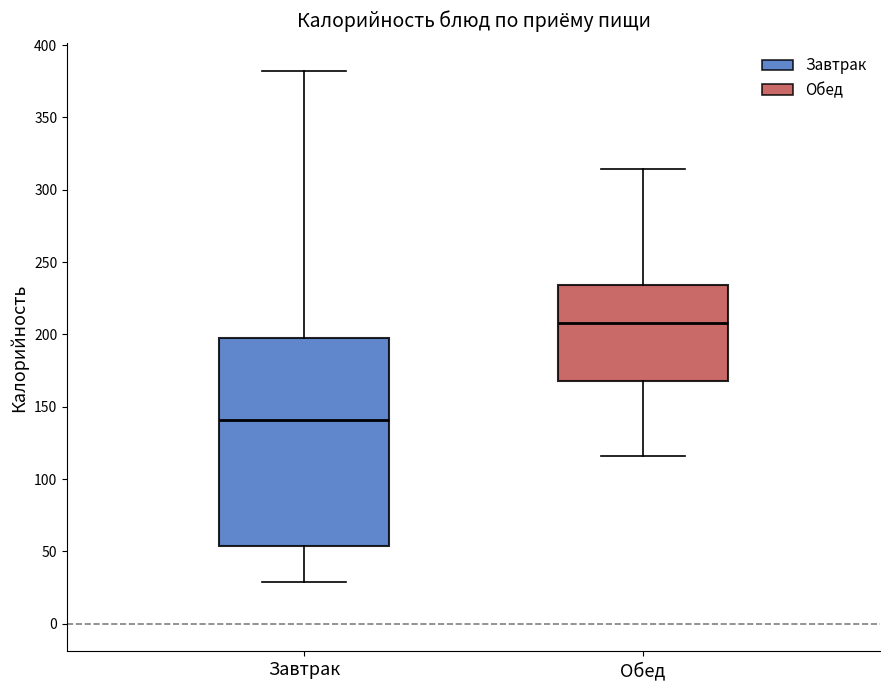

Reading left to right, read every box against the y-axis: the position of its median line, the range the box covers, and the ends of its whiskers. The values are not printed on the chart, so give them approximately, as read against the axis.

Завтрак: median 140, box 55 to 200, whiskers 30 to 380
Обед: median 210, box 170 to 235, whiskers 115 to 315